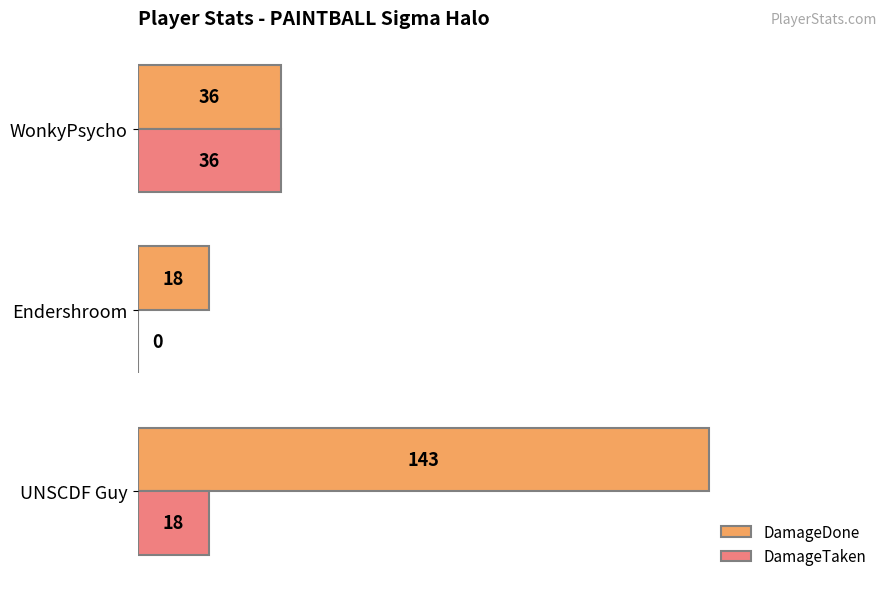

What is the highest value of the DamageTaken series?

36